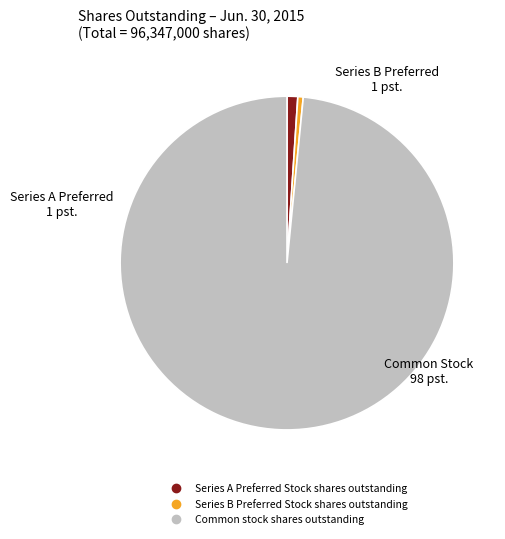

What is the largest slice in the pie chart?

Common stock shares outstanding